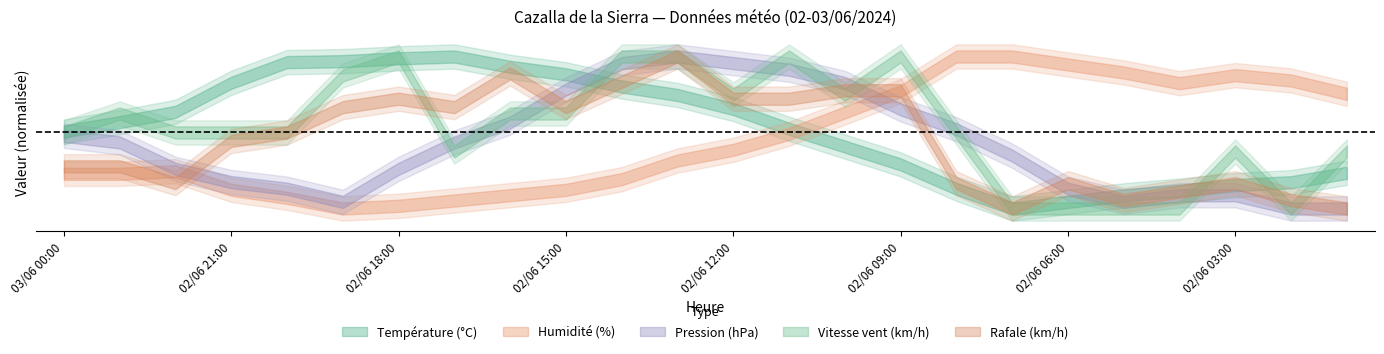

What is the highest value of the Rafale (km/h) series?

24.0